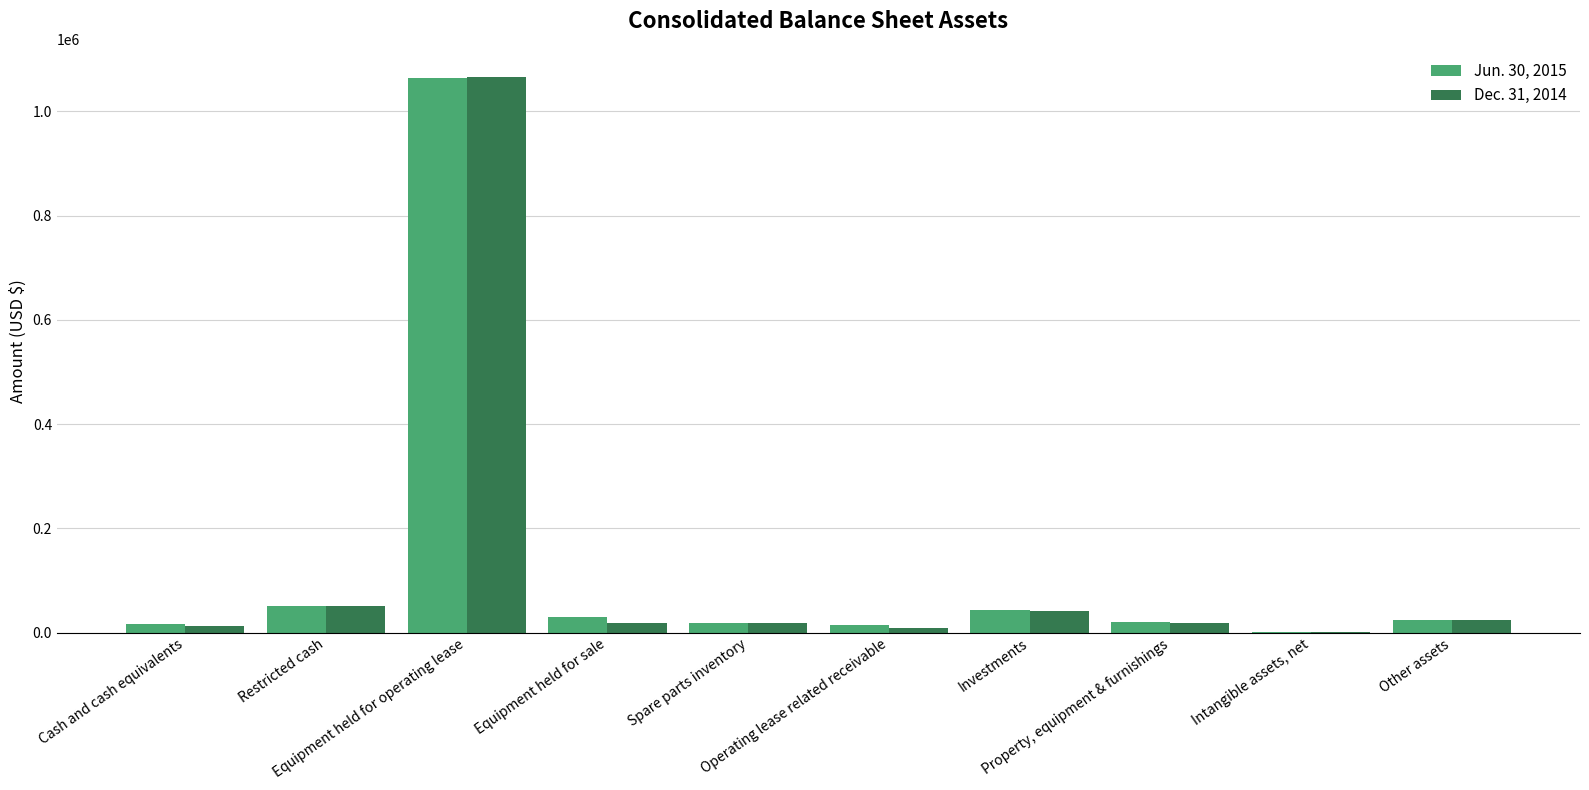

What is the total value across all series at Investments?

84379